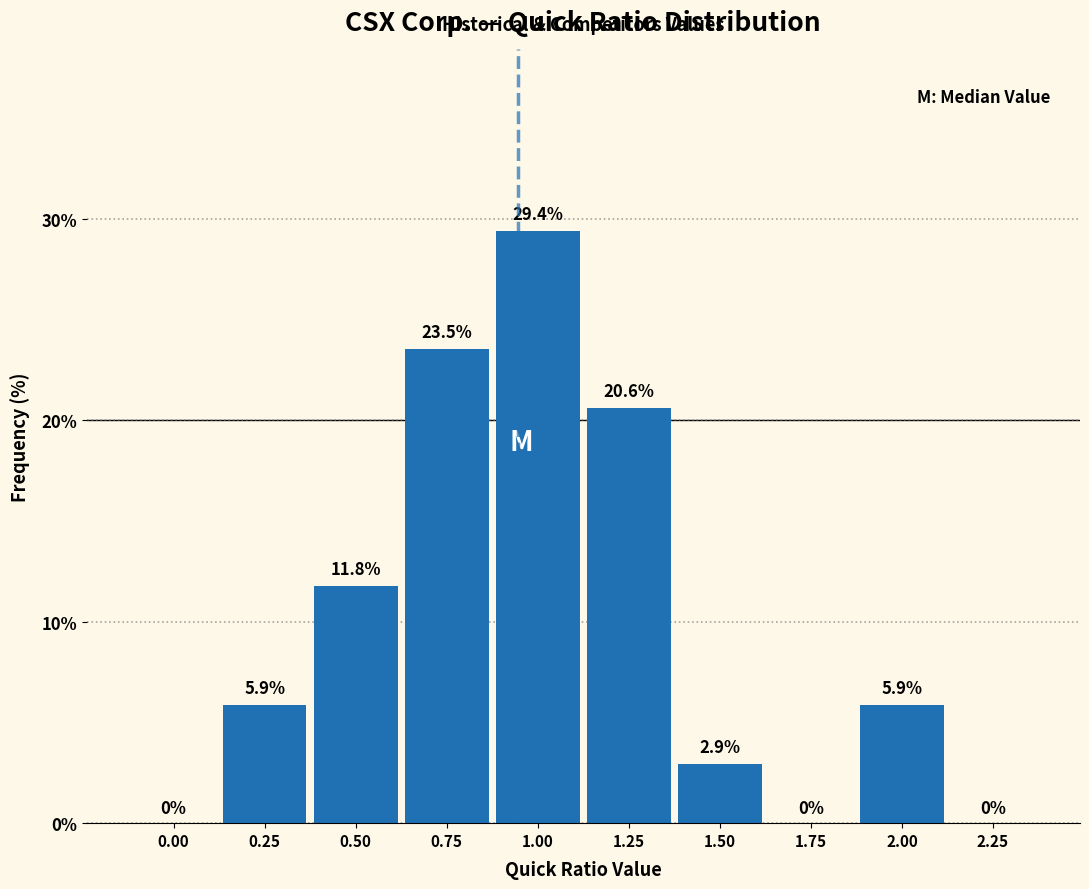

Reading left to right, transcribe all the data shown in this chart.

0.00=0.0	0.25=5.9	0.50=11.8	0.75=23.5	1.00=29.4	1.25=20.6	1.50=2.9	1.75=0.0	2.00=5.9	2.25=0.0